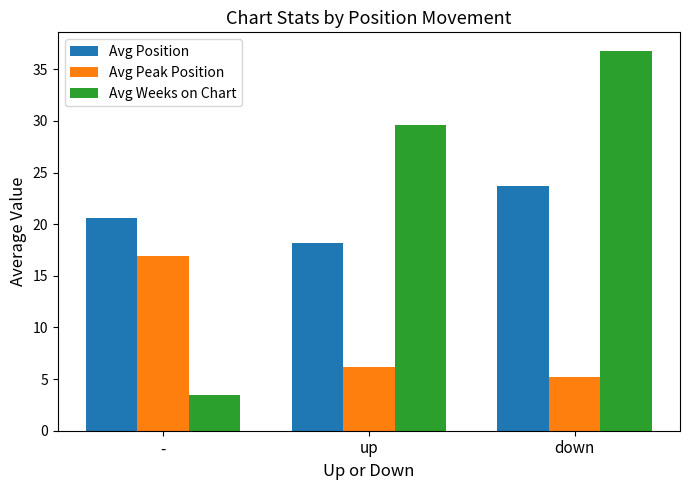

Which series has the largest total across all categories?

Avg Weeks on Chart